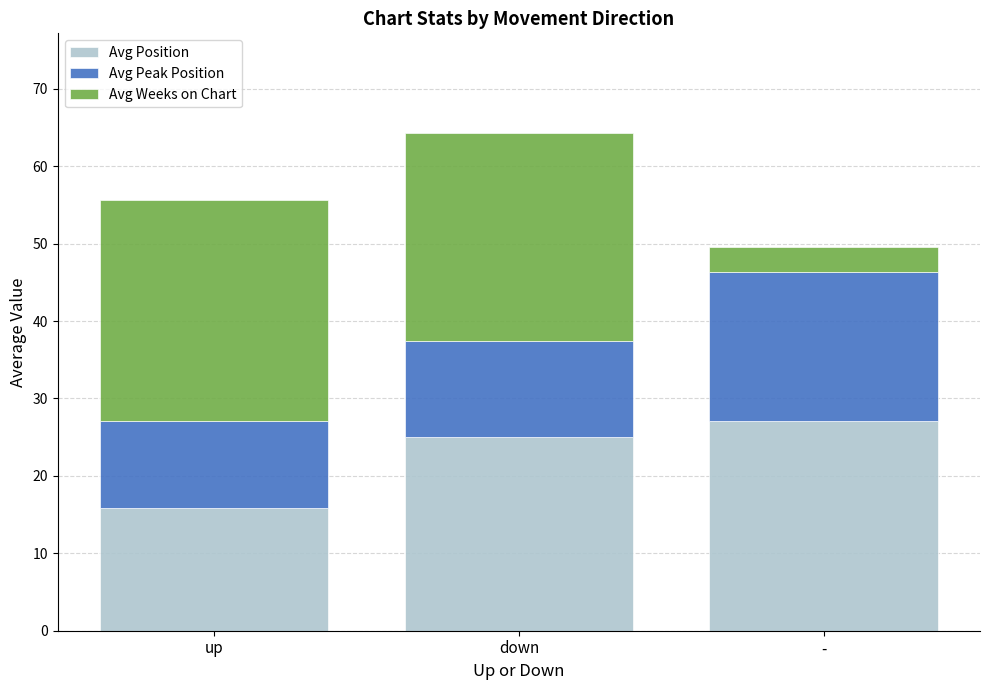

At which category is the sum across all series the highest?

down